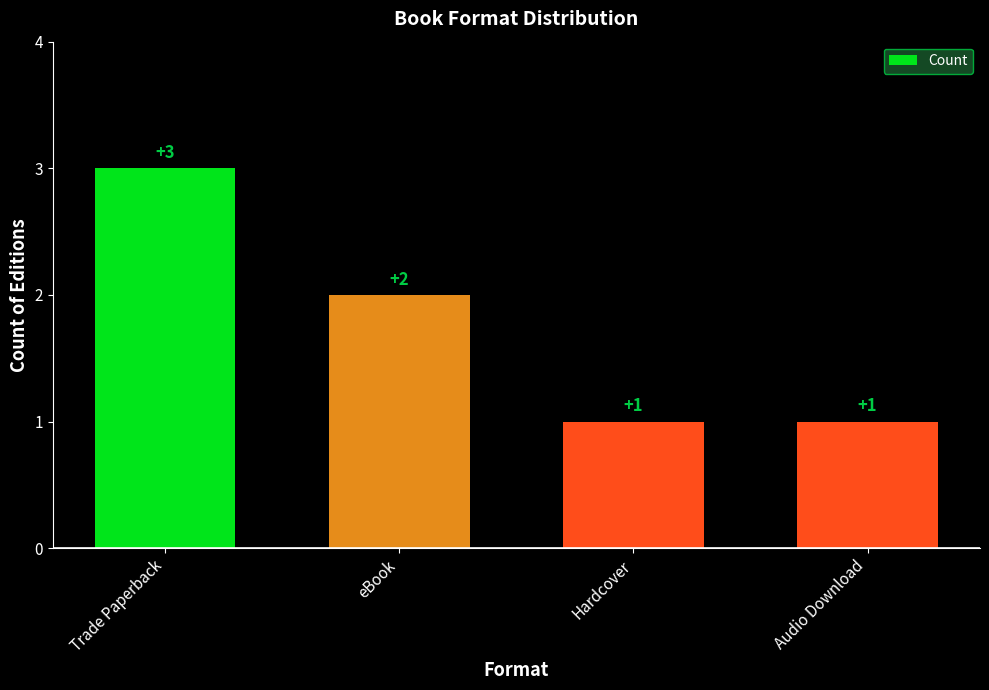

What is the value of the 2nd bar from the left?

2